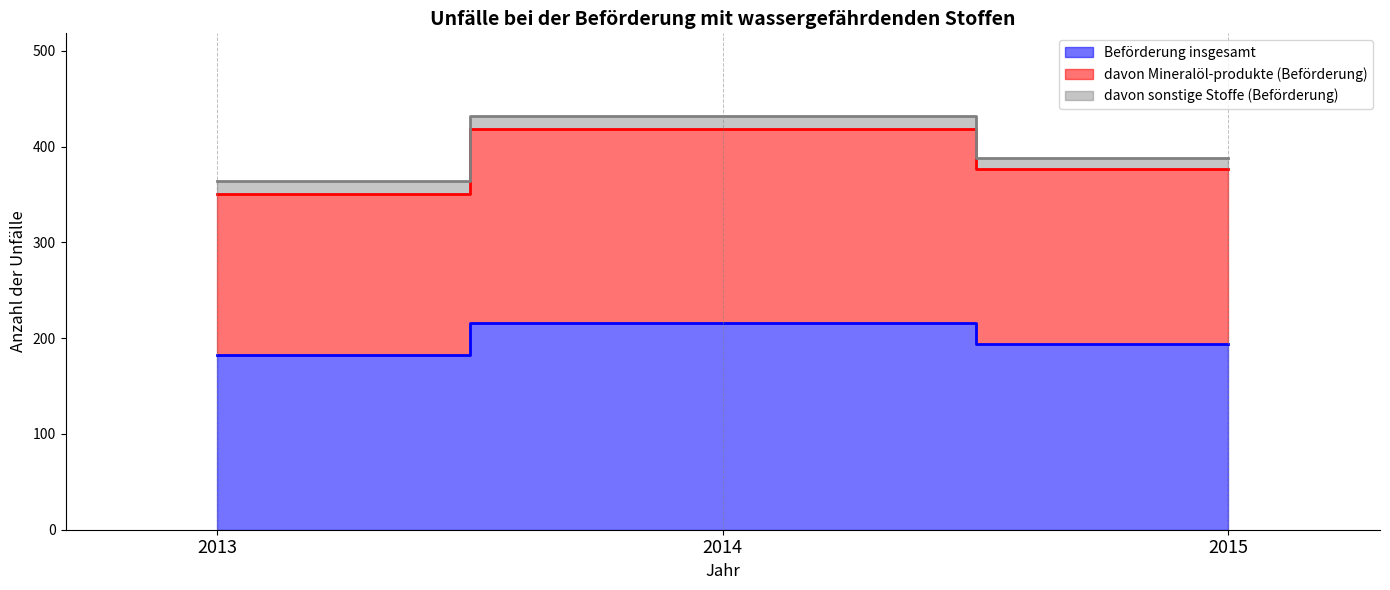

The Beförderung insgesamt series shows 47 at 2015. True or false?

False